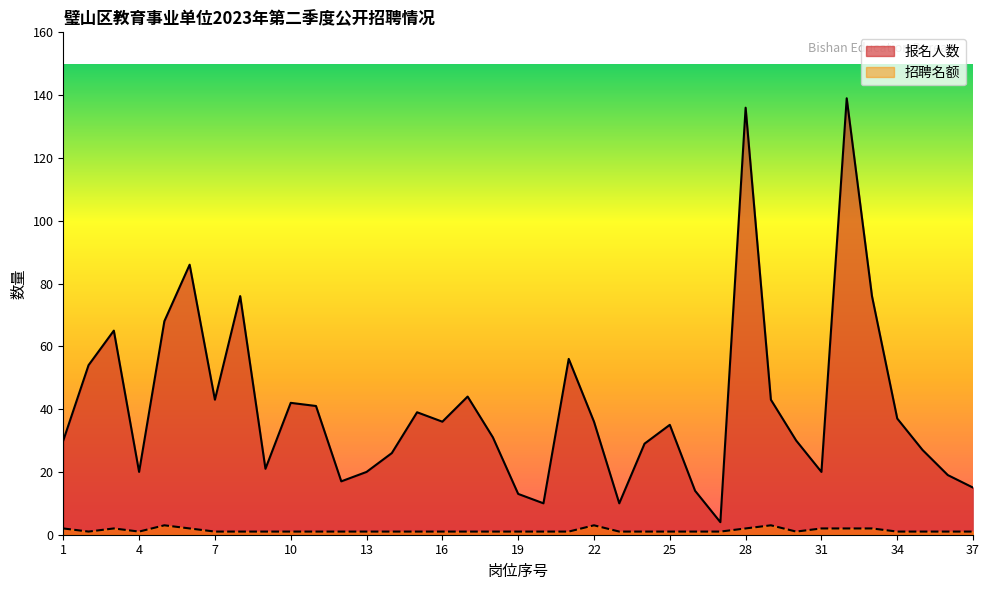

Where does the 报名人数 series first go above 35?

2